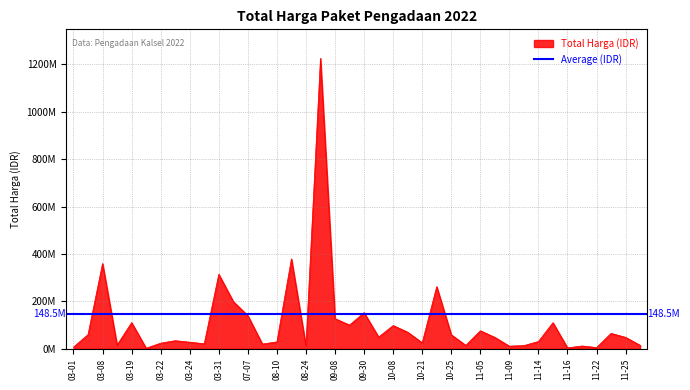

What value does the data have at 2022-11-04?

14400000